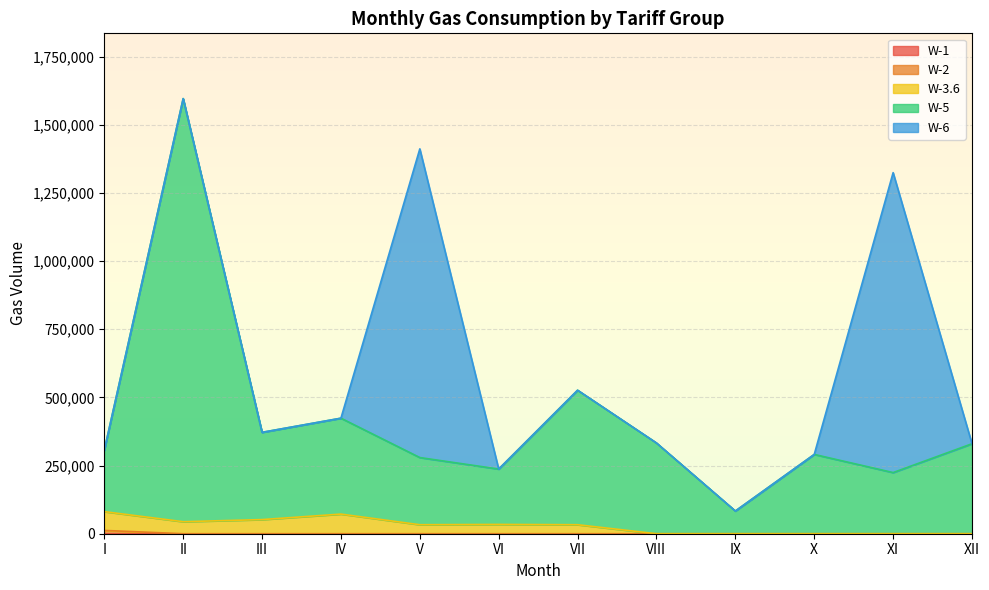

At which category is the sum across all series the highest?

II